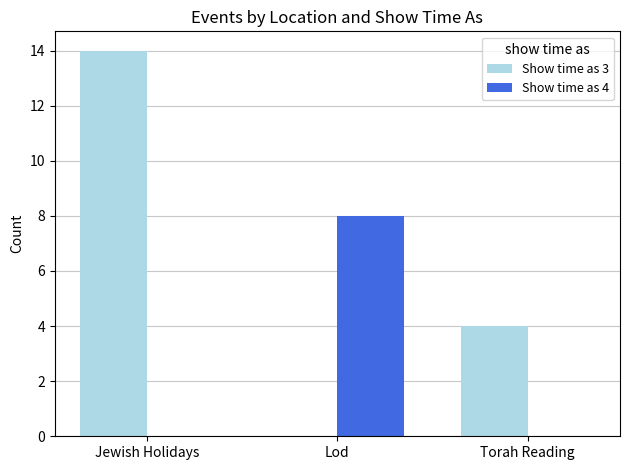

Is the value of Show time as 4 at Jewish Holidays greater than the value of Show time as 3 at Jewish Holidays?

No